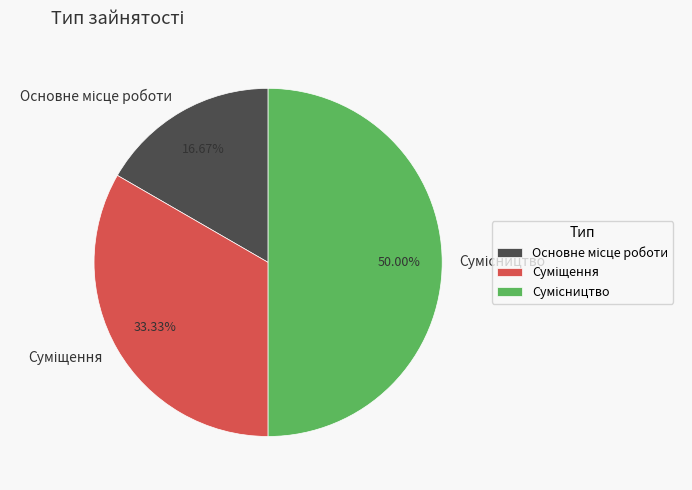

To the nearest percent, what is the average slice percentage?

33%